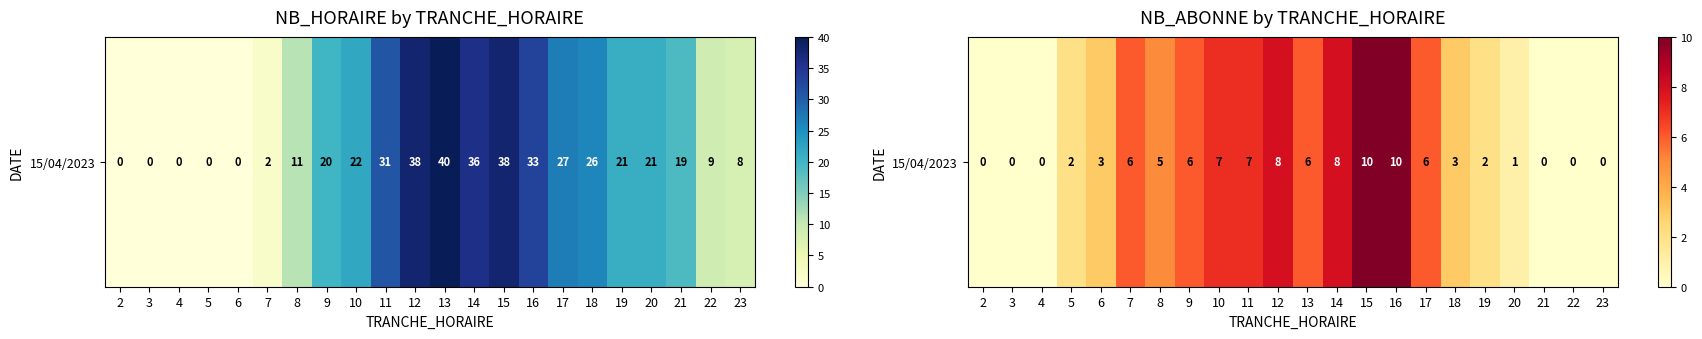

The chart shows a value of 10 at 15. True or false?

True